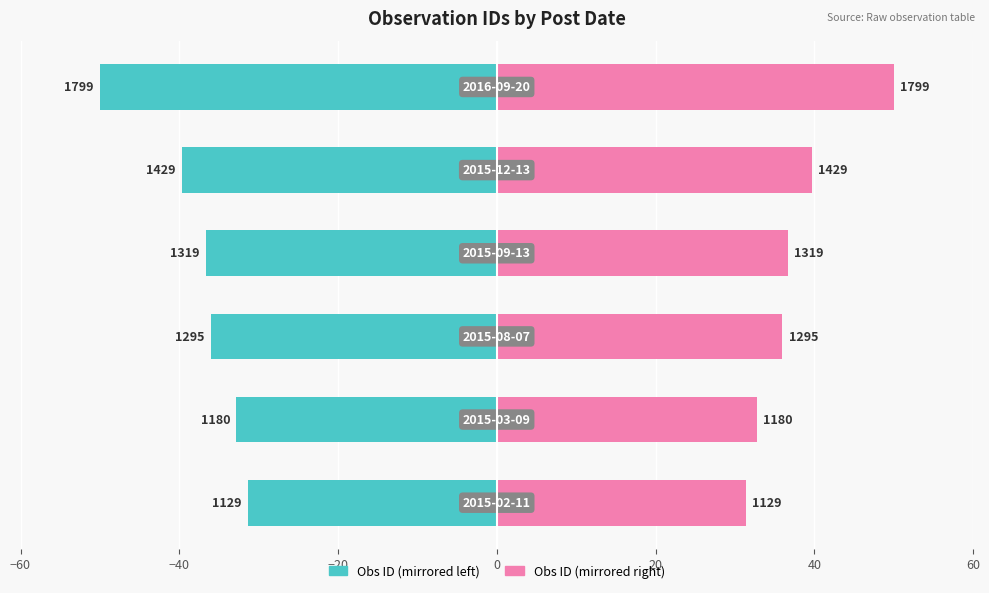

Reading right to left, what are all the values shown in this chart?

Post Count (left): 40=-50.0	20=-39.7	0=-36.7	−20=-36.0	−40=-32.8	−60=-31.4
Post Count (right): 40=50.0	20=39.7	0=36.7	−20=36.0	−40=32.8	−60=31.4